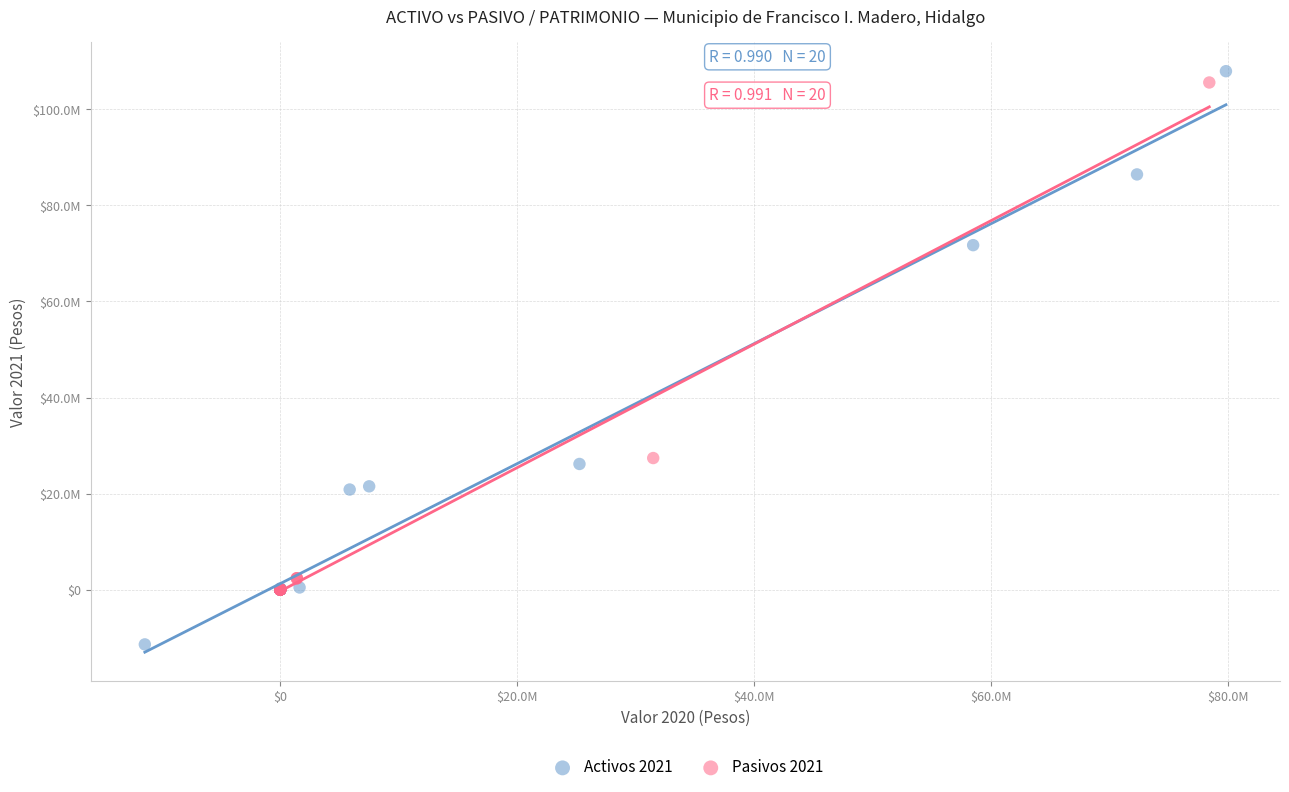

Which series has the largest Y range (max minus min)?

Activos 2021